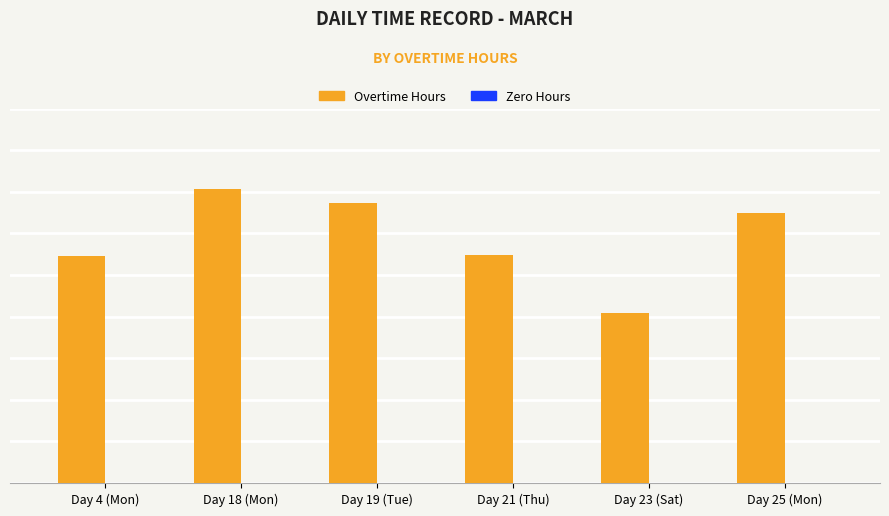

How many data points does each series have?

6